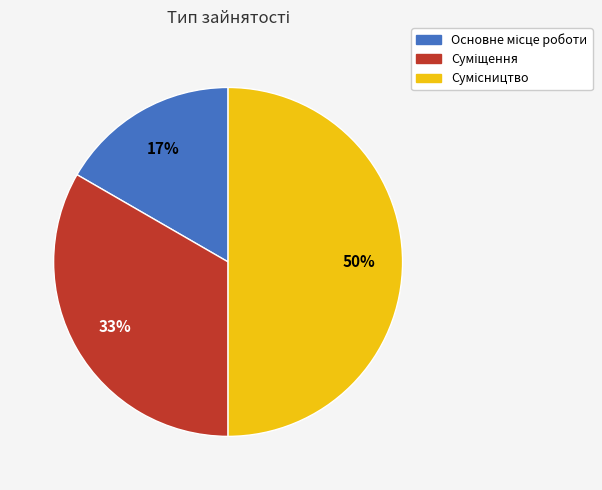

To the nearest percent, what is the average slice percentage?

33%